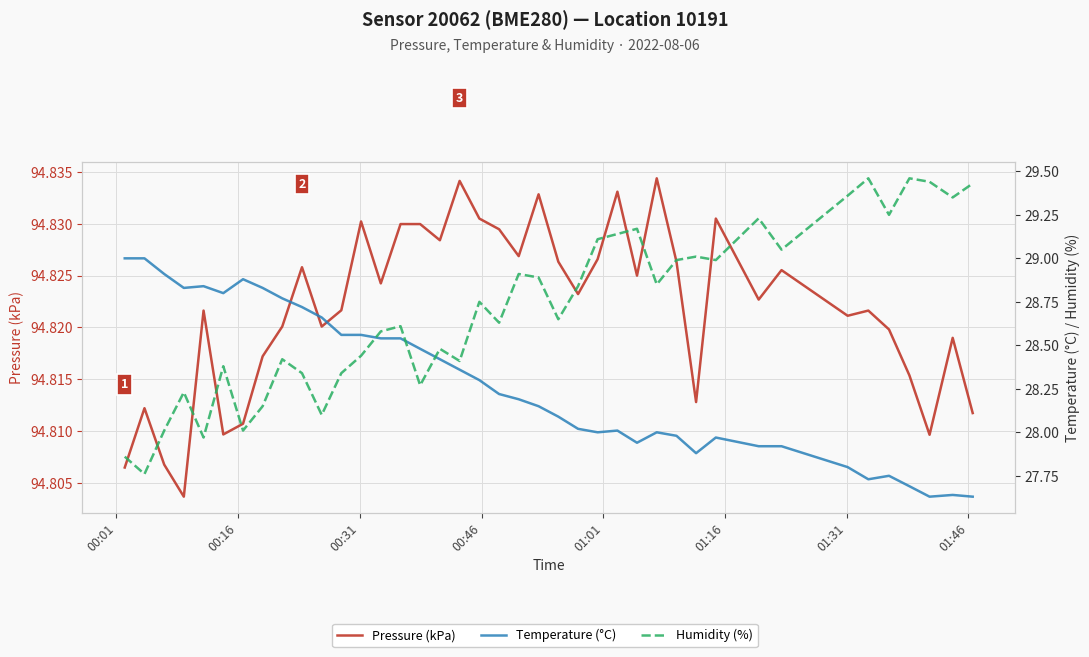

Which has a higher value, 01:46 or 00:16?

01:46